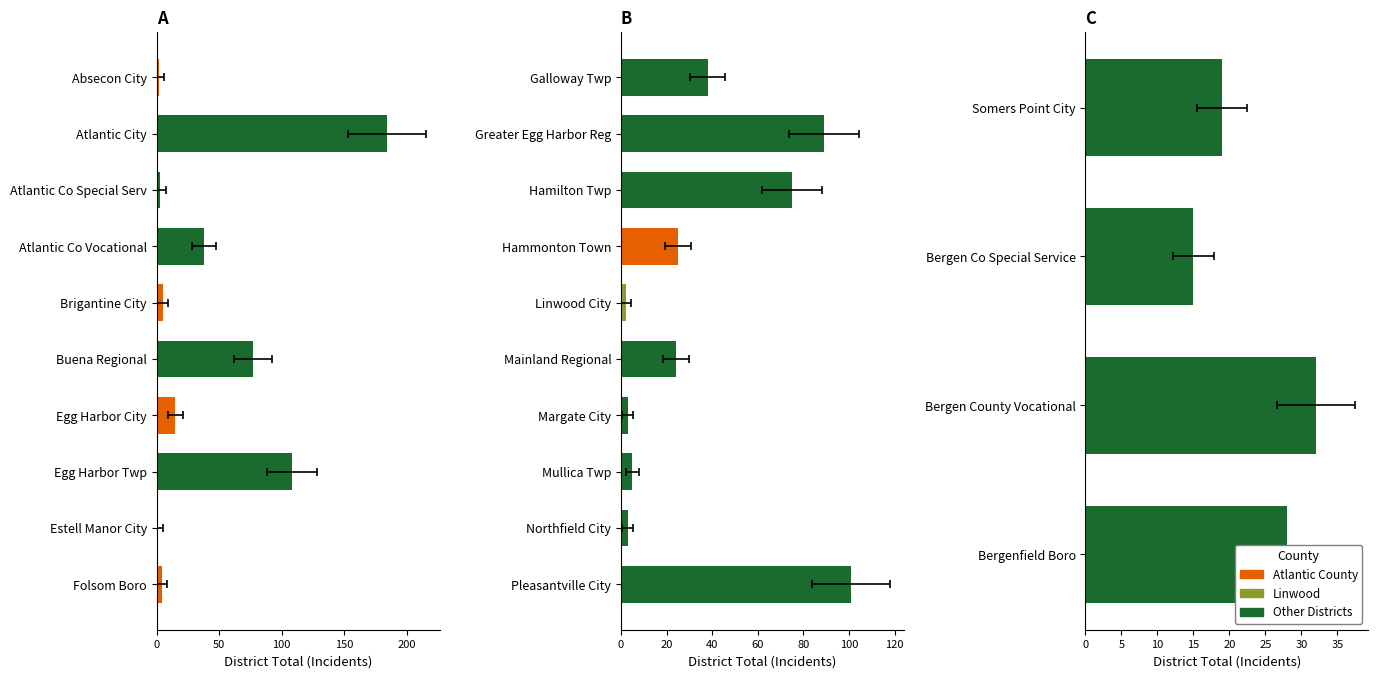

Approximately how many times larger is the value at Bergen Co Special Service compared to Hamilton Twp?

0.2